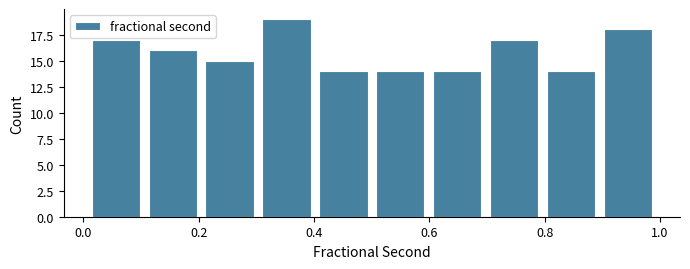

Reading left to right, transcribe this chart: for each bar, give the range it covers on the x-axis and its height. Neither the bar edges nor the heights are printed on the chart, so give them approximately, as read against the axes.

0.0 to 0.1: 17
0.1 to 0.2: 16
0.2 to 0.3: 15
0.3 to 0.4: 19
0.4 to 0.5: 14
0.5 to 0.6: 14
0.6 to 0.7: 14
0.7 to 0.8: 17
0.8 to 0.9: 14
0.9 to 1.0: 18